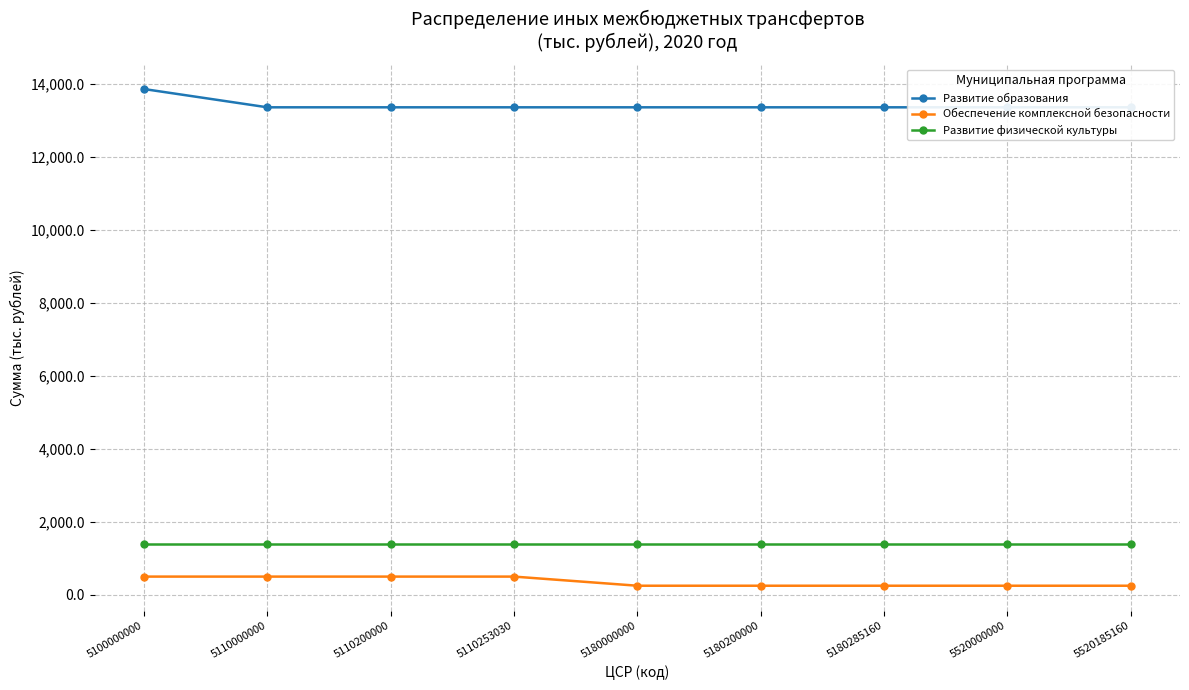

Which series has the largest range (max minus min)?

Развитие образования